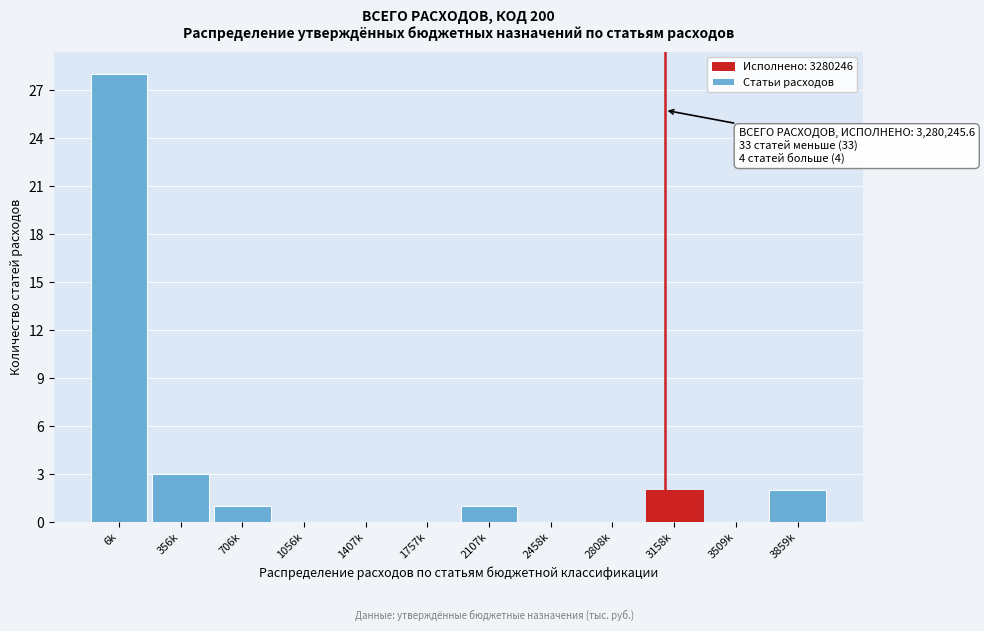

Reading right to left, extract all data points from this chart.

3859k=2	3509k=0	3158k=2	2808k=0	2458k=0	2107k=1	1757k=0	1407k=0	1056k=0	706k=1	356k=3	6k=28